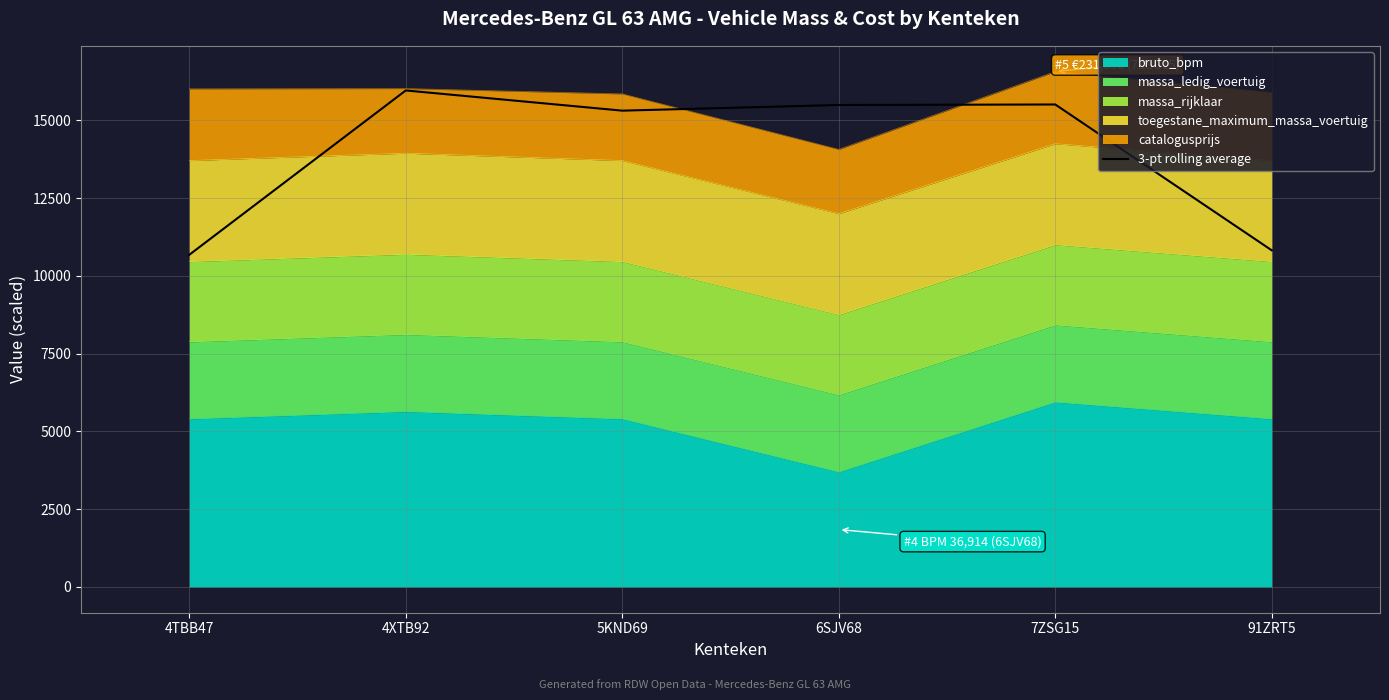

True or false: there are more than 1 points higher than both neighbors.

True